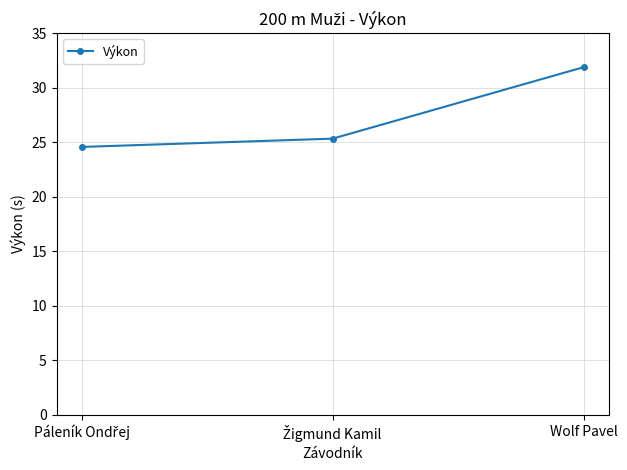

Reading left to right, what are all the values shown in this chart?

24.6	25.3	31.9